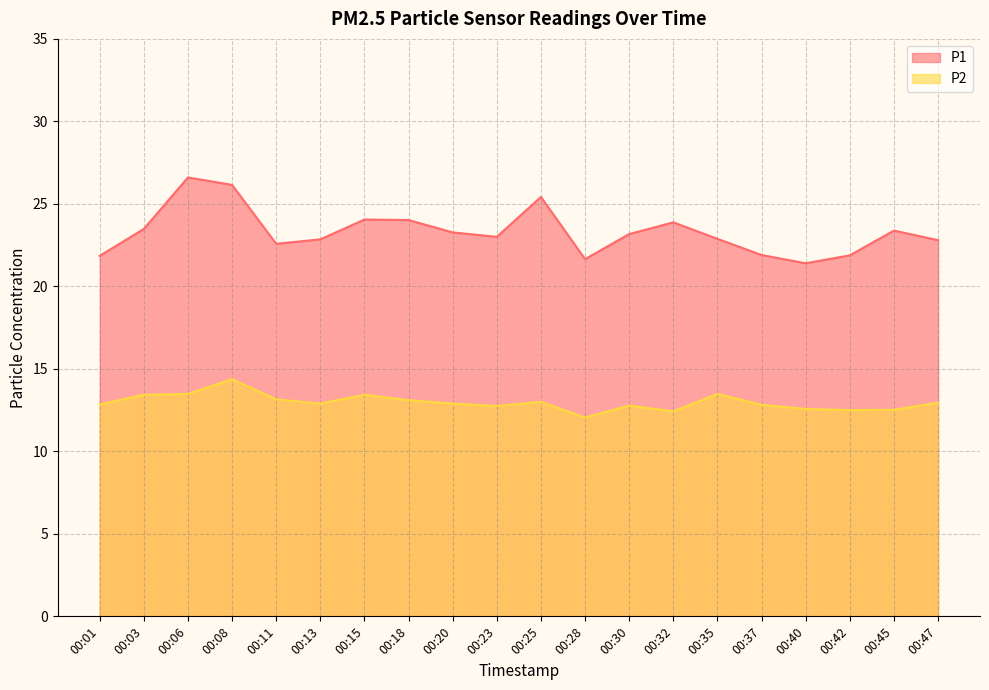

What are all the series names shown in the legend?

P1, P2